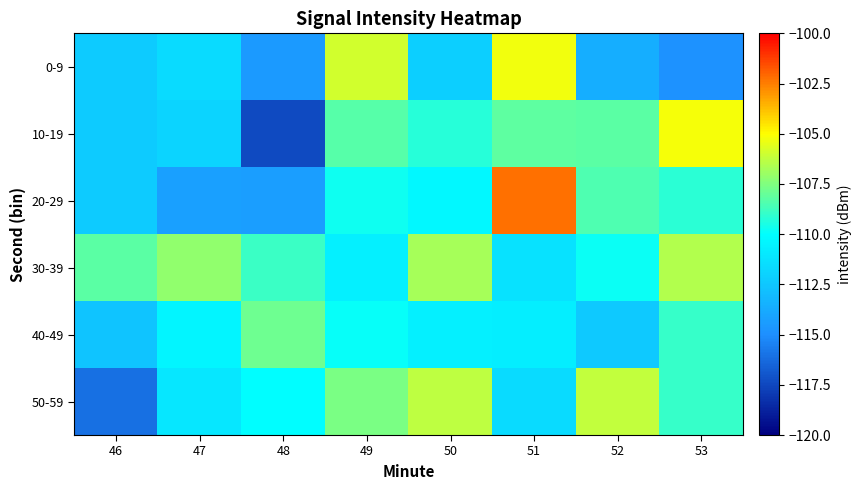

Count the number of categories in the chart.

8